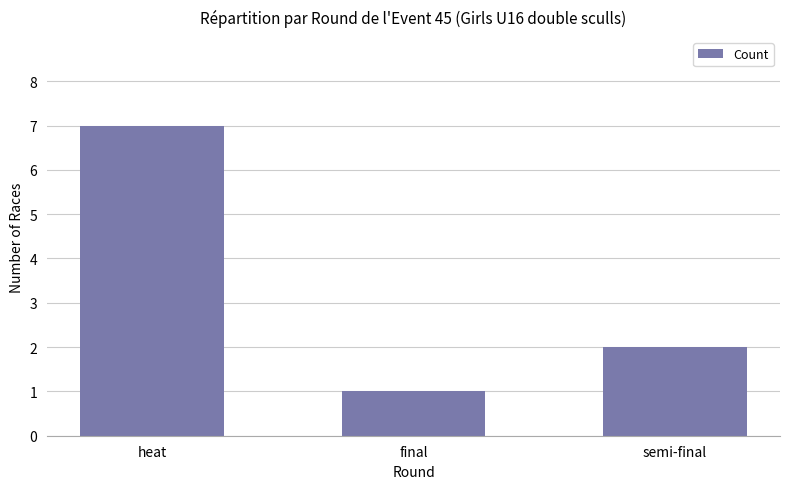

Reading right to left, what are all the values shown in this chart?

2	1	7